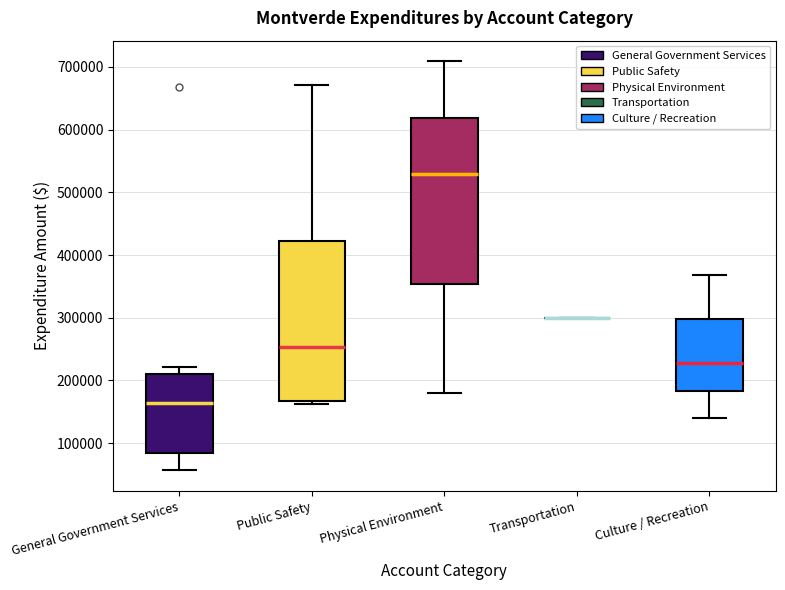

Reading left to right, transcribe this box plot: for each box, give where its median line is, the range the box spans, and where its two whiskers end, as read against the y-axis. The values are not printed on the chart, so give them approximately, as read against the axis.

General Government Services: median 160000, box 80000 to 210000, whiskers 60000 to 220000
Public Safety: median 250000, box 170000 to 420000, whiskers 160000 to 670000
Physical Environment: median 530000, box 350000 to 620000, whiskers 180000 to 710000
Transportation: box collapsed to a line at 300000, whiskers 300000 to 300000
Culture / Recreation: median 230000, box 180000 to 300000, whiskers 140000 to 370000